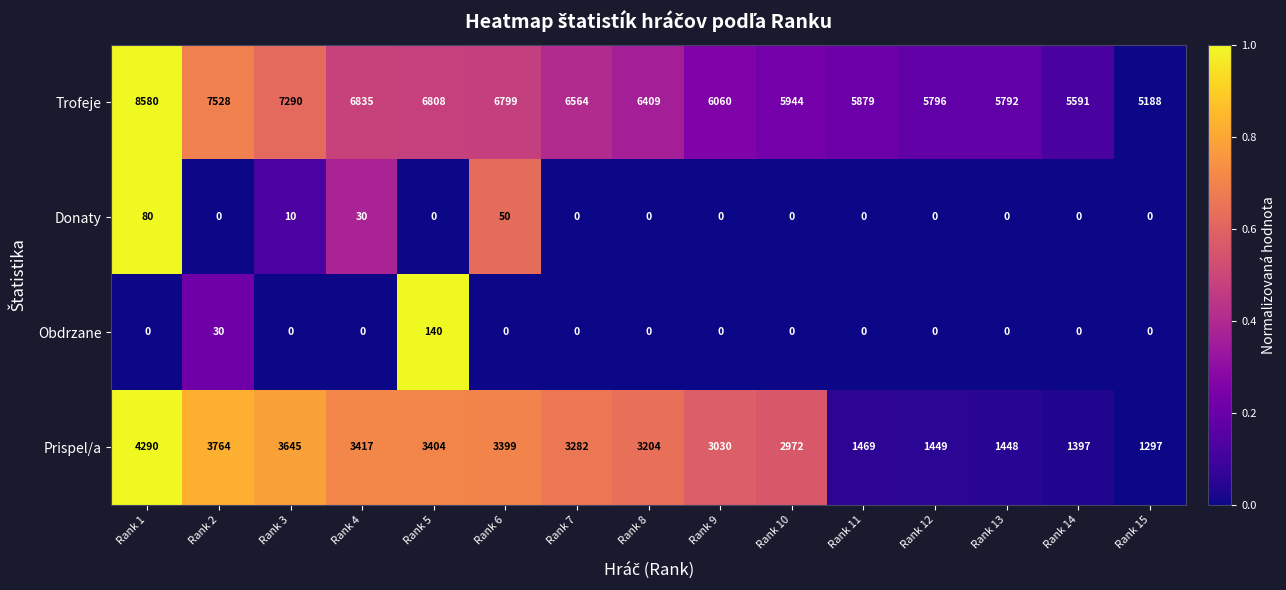

How many positive values does the Donaty series have?

4